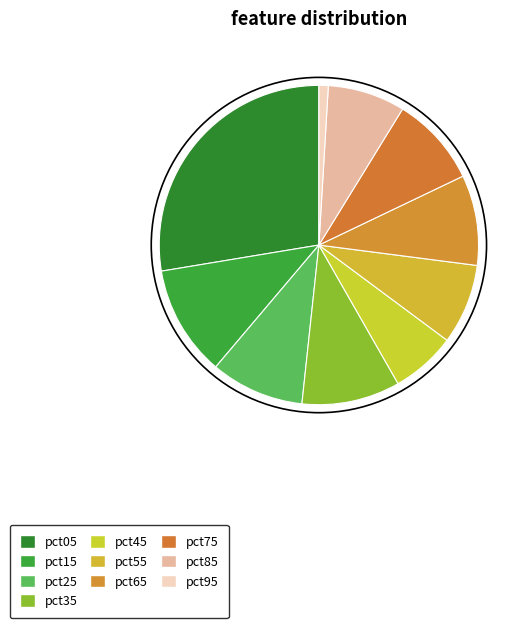

Does any single category account for the majority?

No